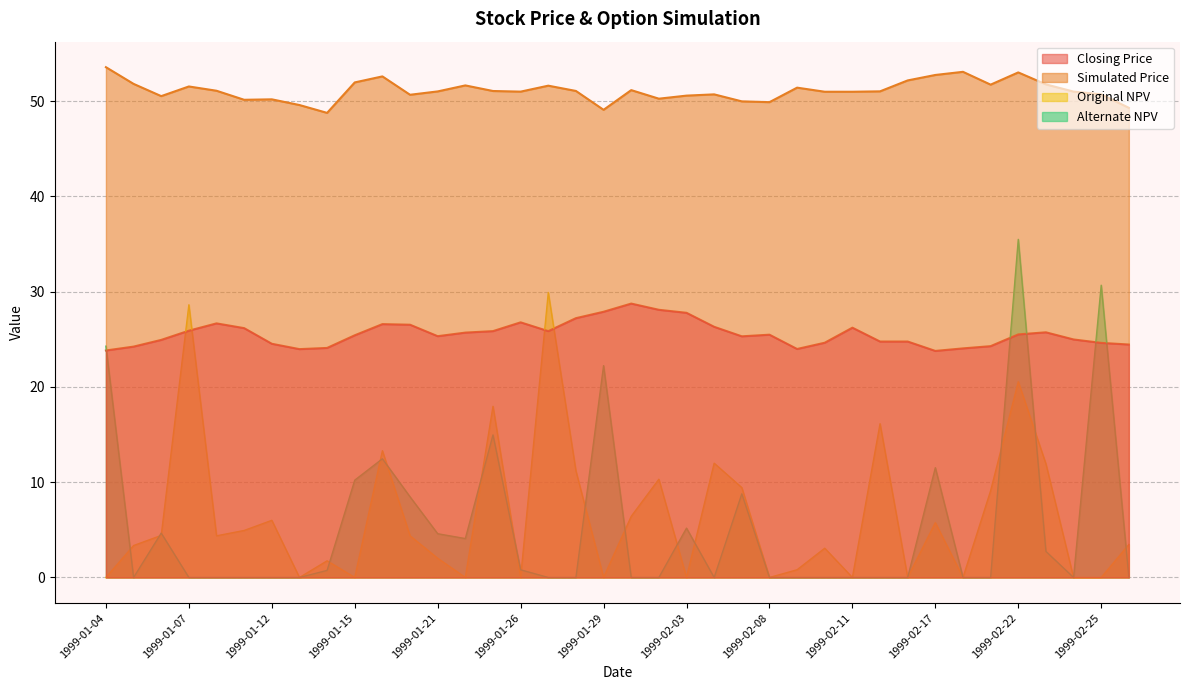

Which series ends up on top after the final intersection of Alternate NPV and Original NPV?

Original NPV